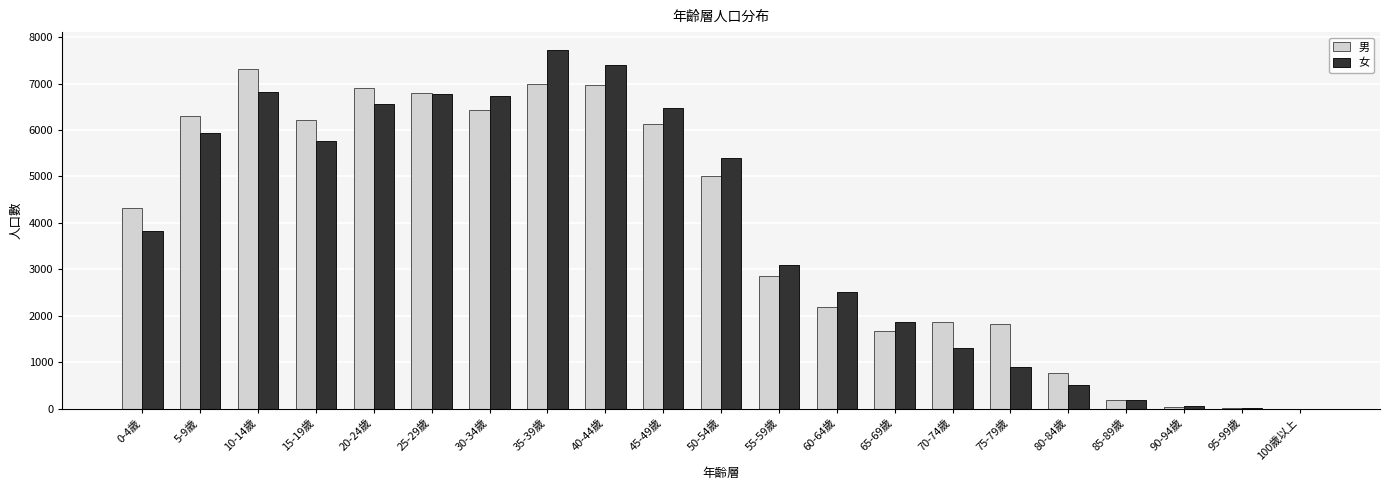

At which label does 女 reach its peak?

35-39歲